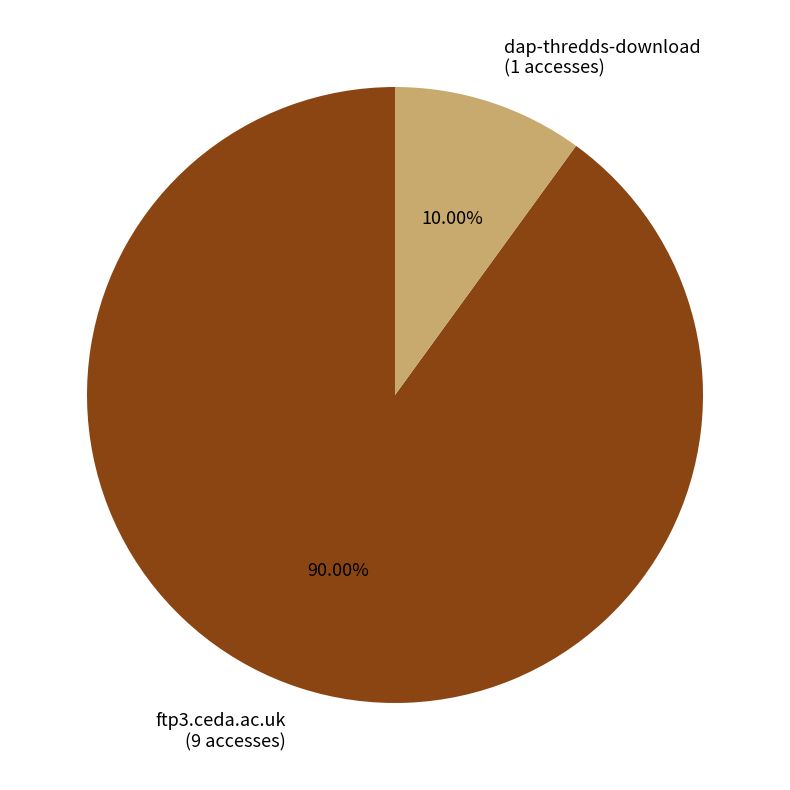

What is the total percentage of dap-thredds-download and ftp3.ceda.ac.uk?

100.0%